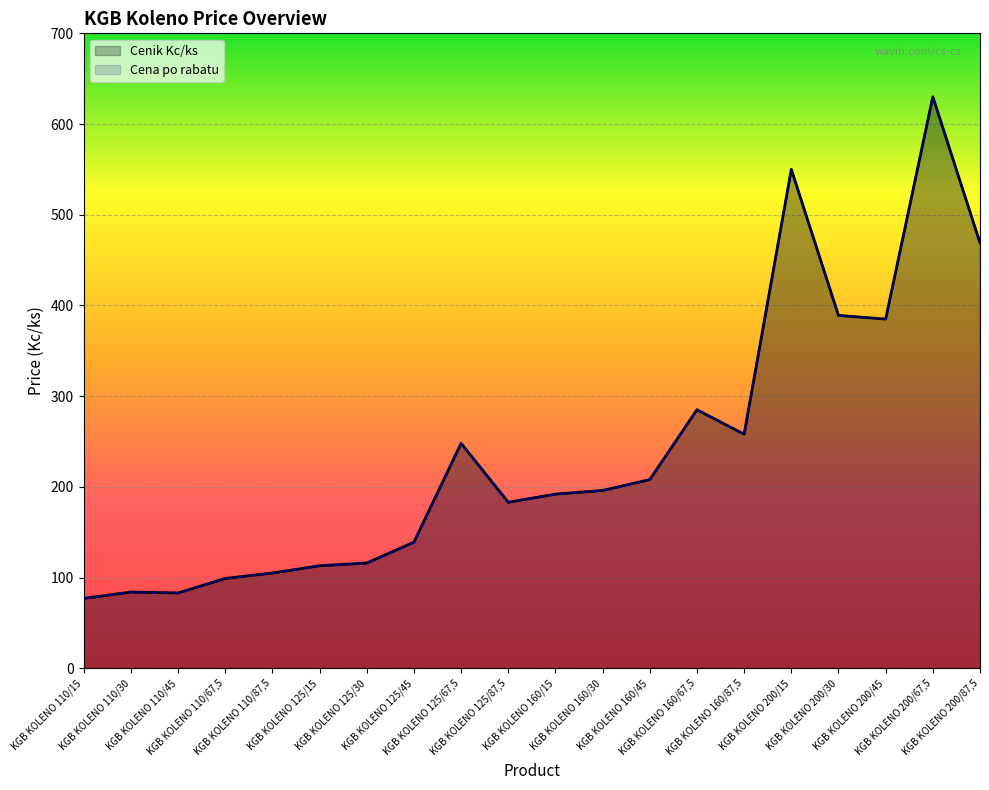

Which category has the highest value across all series?

KGB KOLENO 200/67,5